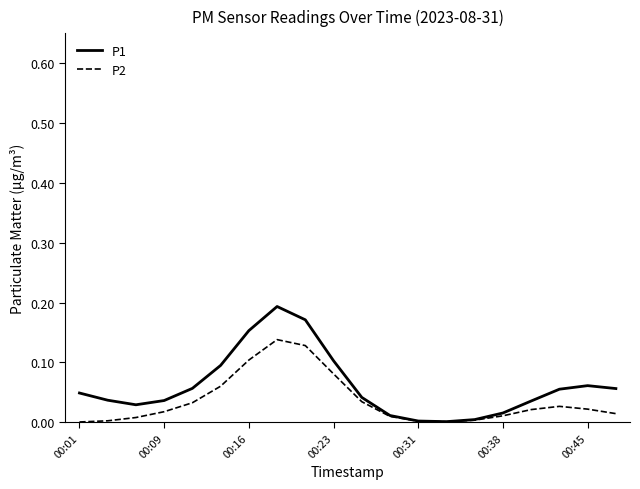

Which series has the widest spread of values?

P1